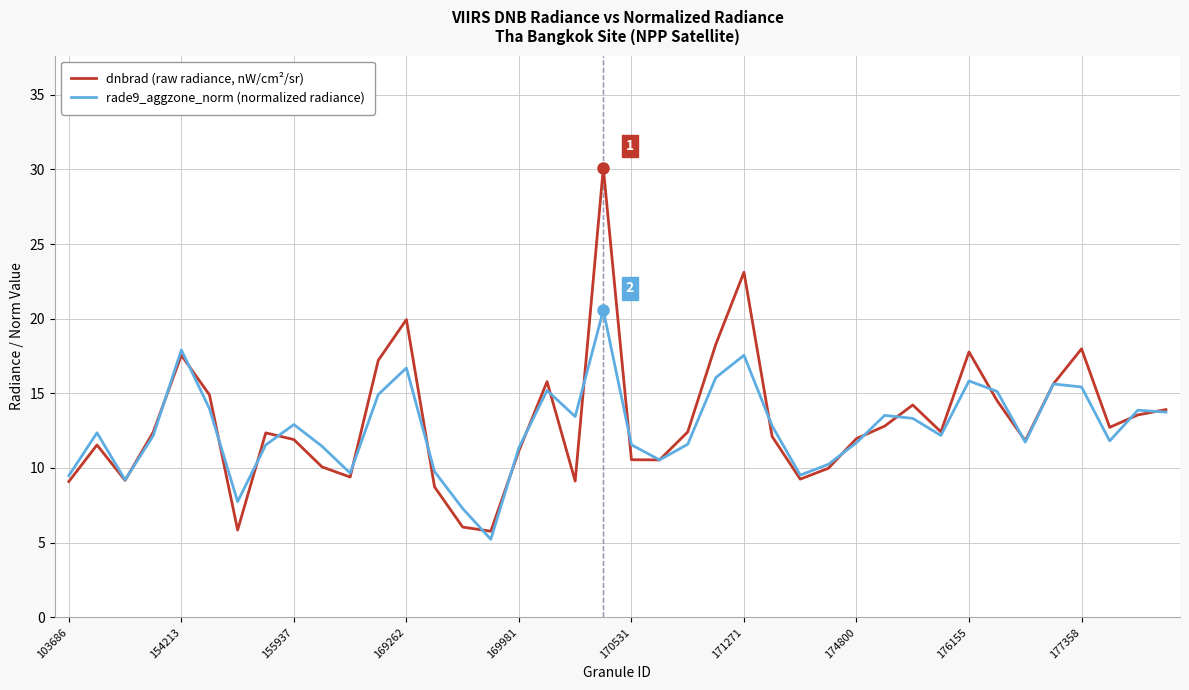

What is the highest value of the dnbrad (raw radiance, nW/cm²/sr) series?

30.1